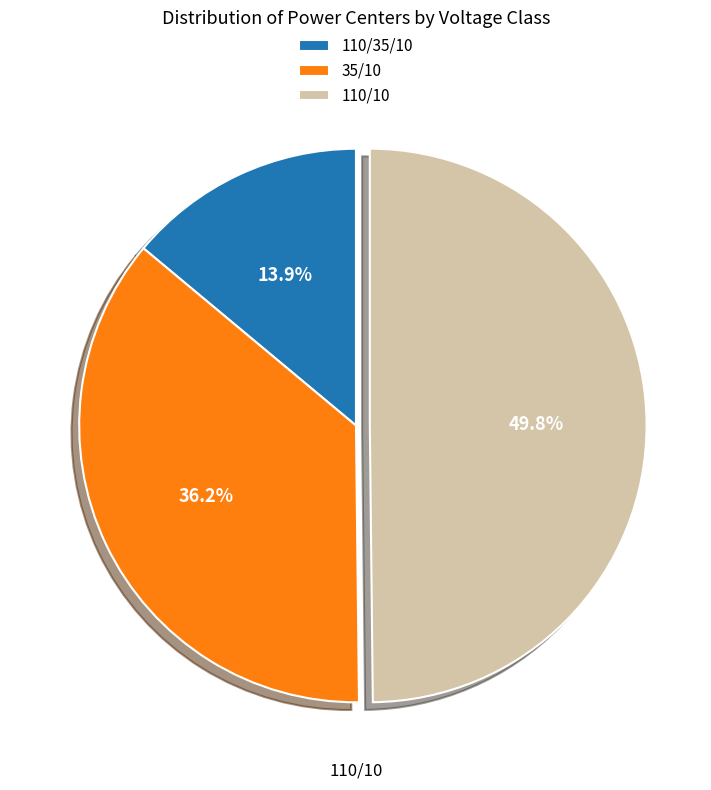

What is the smallest slice in the pie chart?

110/35/10